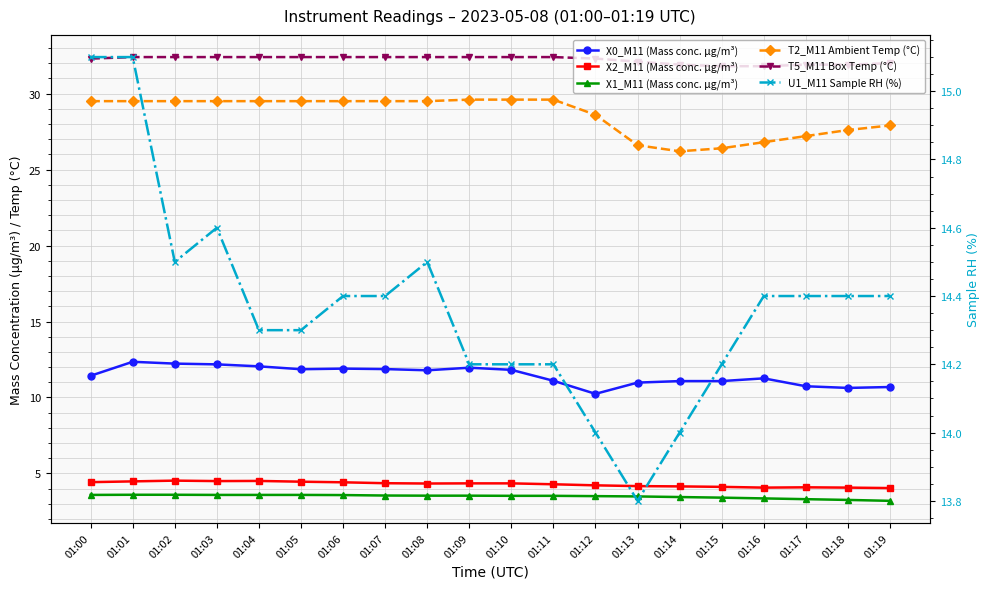

What is the difference between the second highest and second lowest values in the U1_M11 Sample RH (%) series?

1.1